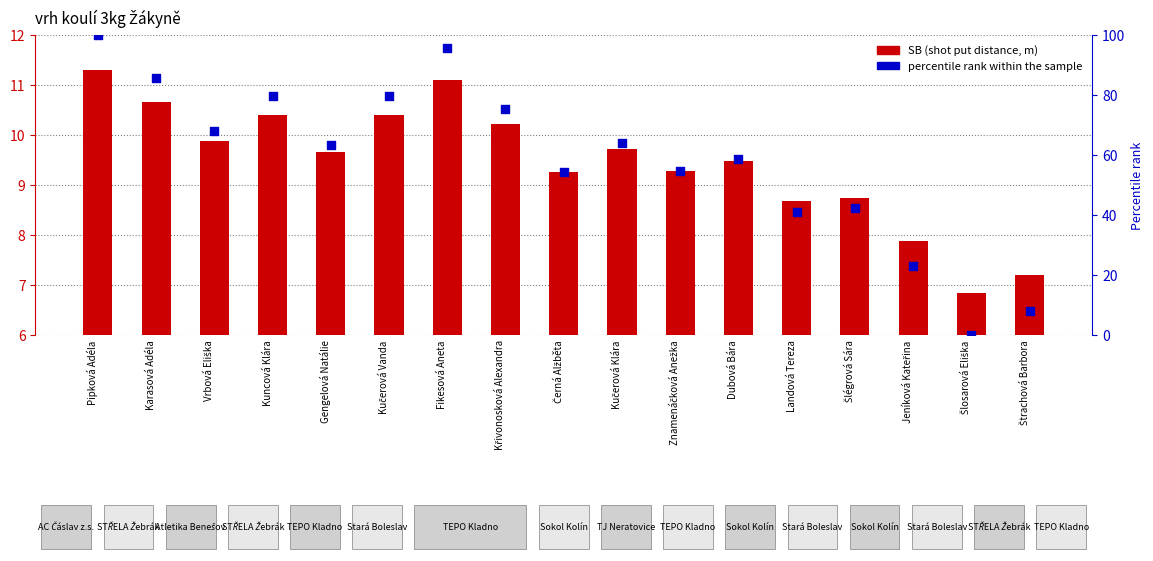

Which series reaches the minimum Y coordinate?

percentile rank within the sample